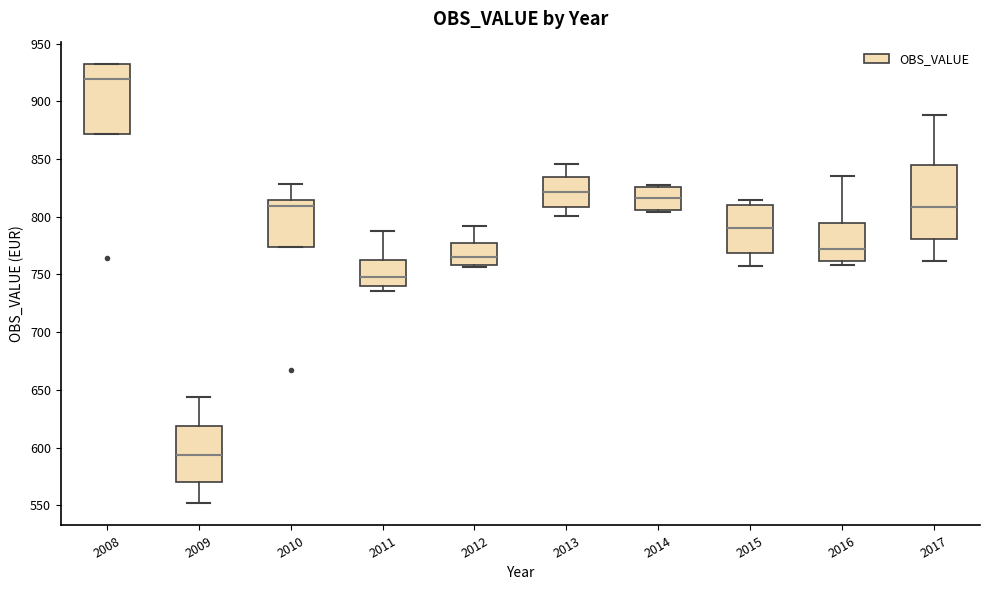

Which box has the highest median line?

2008